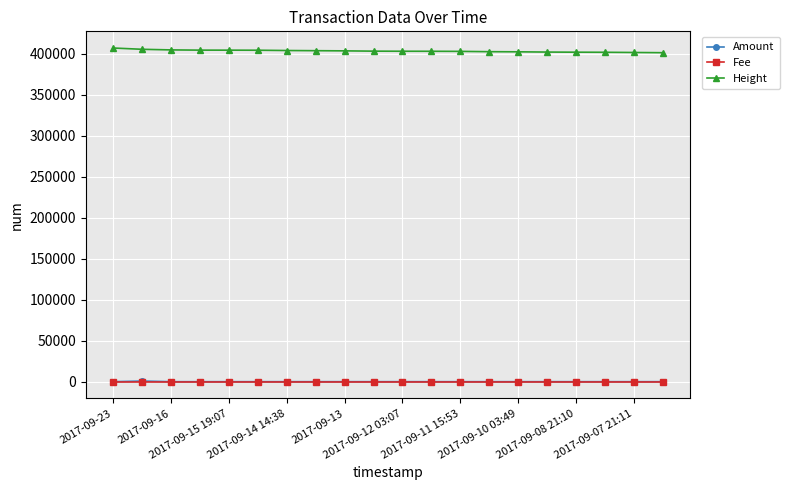

True or false: Amount has more than 2 interior local peaks.

True